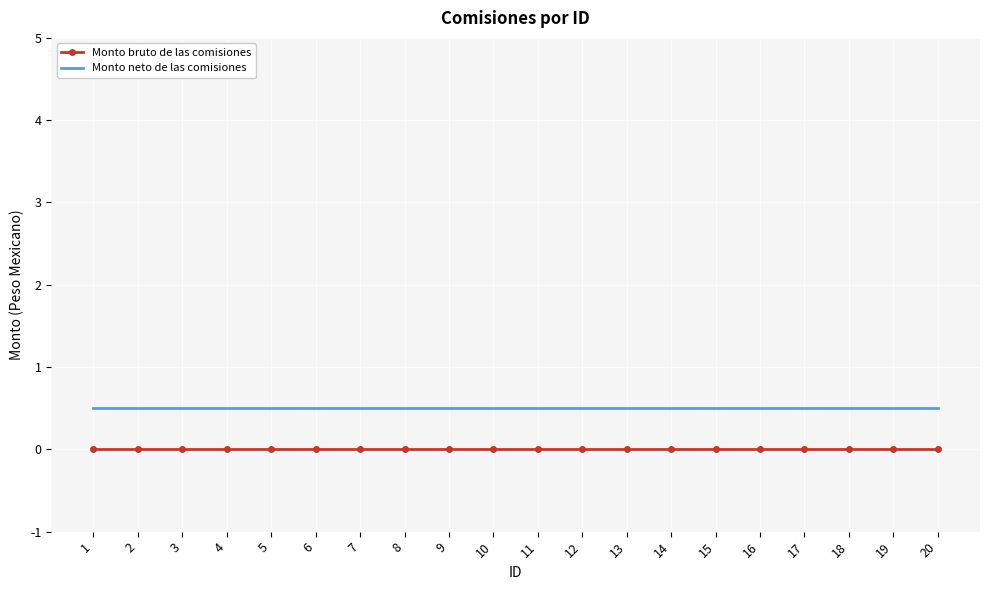

What is the maximum value shown in the chart?

0.5